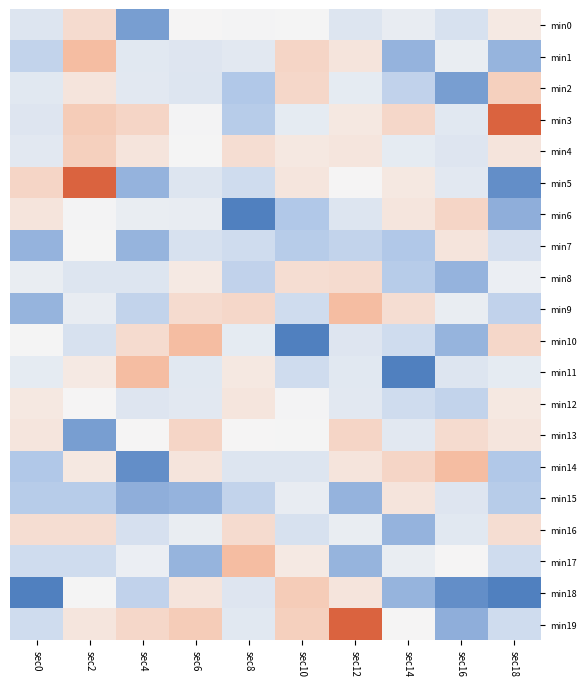

How many series are shown in this chart?

20